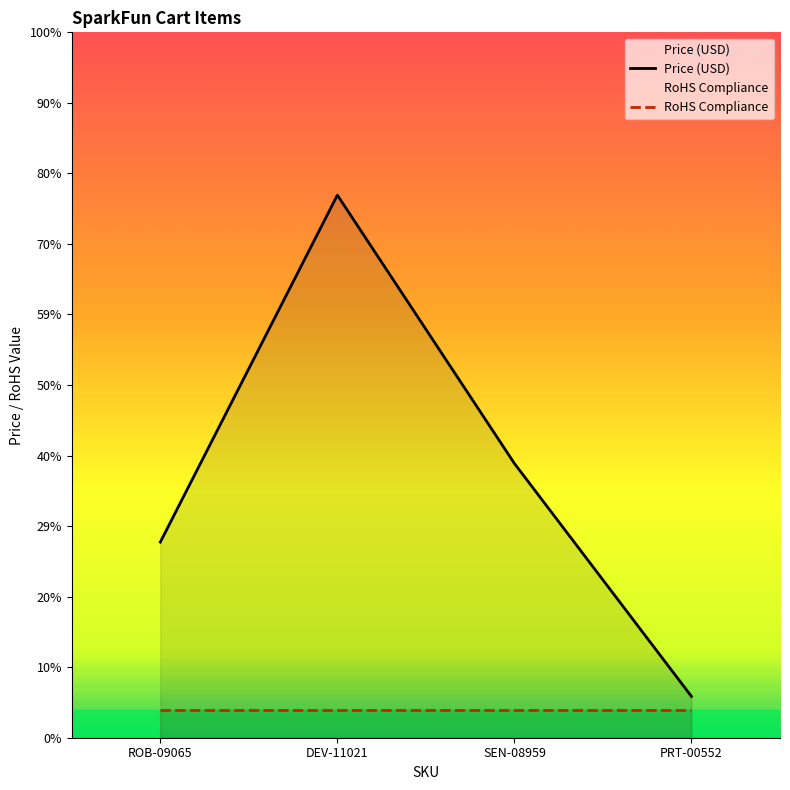

Rank the categories by value from lowest to highest.

PRT-00552, ROB-09065, SEN-08959, DEV-11021